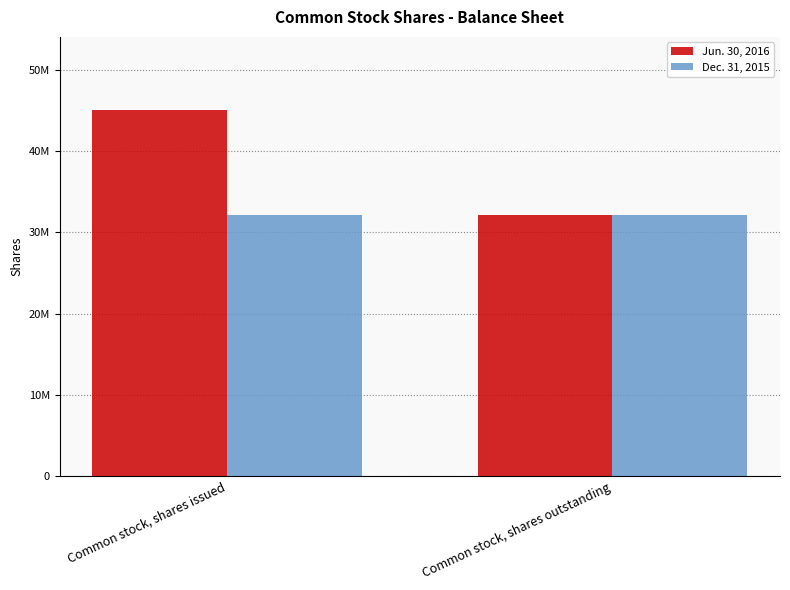

What are all the series names shown in the legend?

Jun. 30, 2016, Dec. 31, 2015